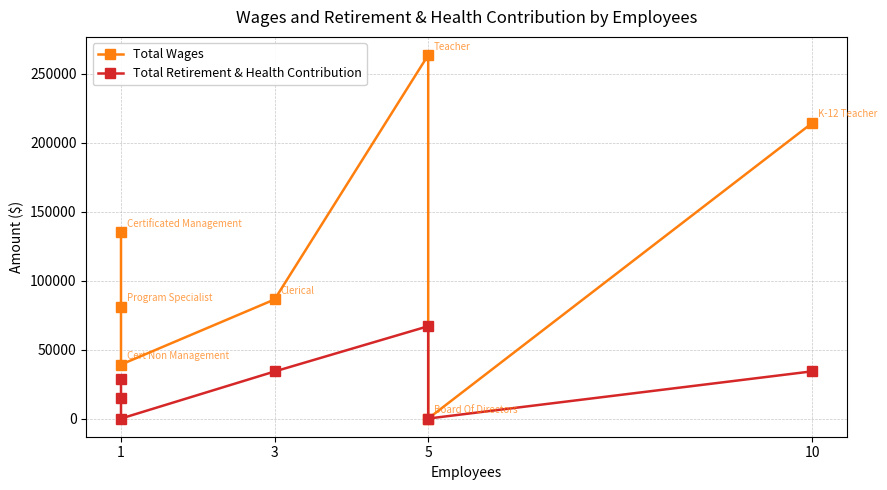

True or false: Total Retirement & Health Contribution has more than 0 interior local peaks.

True